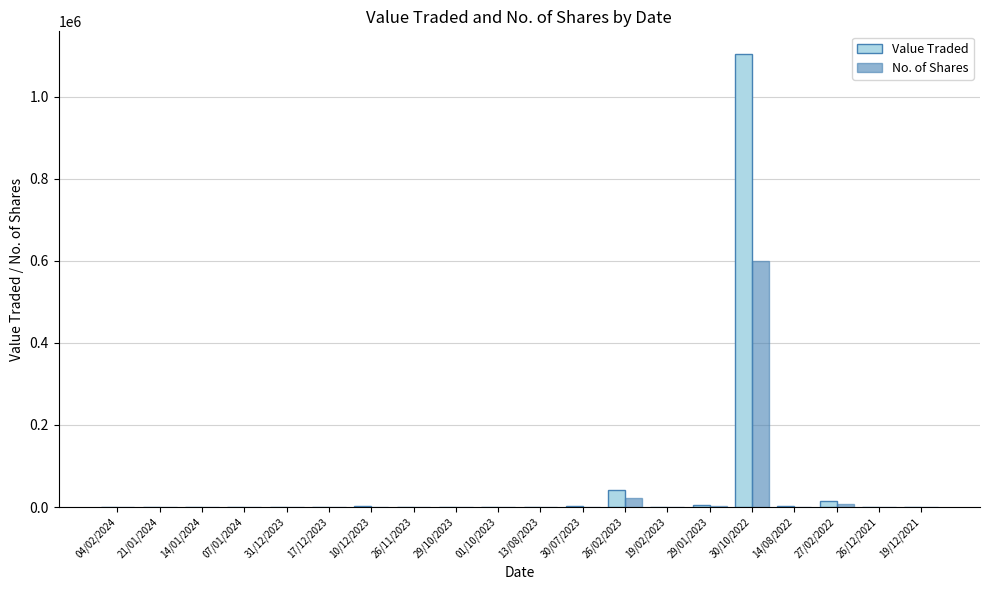

What is the sum of all No. of Shares values?

639184